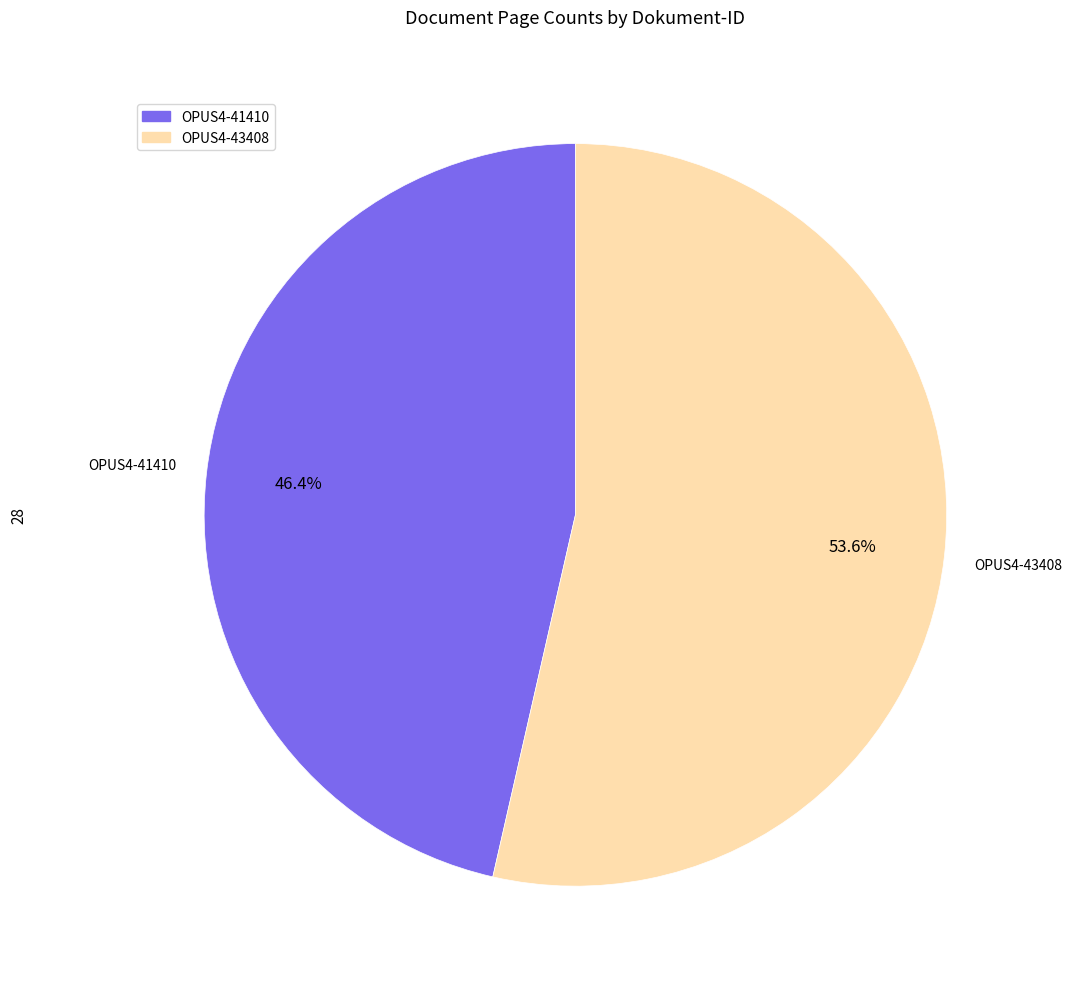

Combined, what portion of the pie is OPUS4-43408 and OPUS4-41410?

100.0%